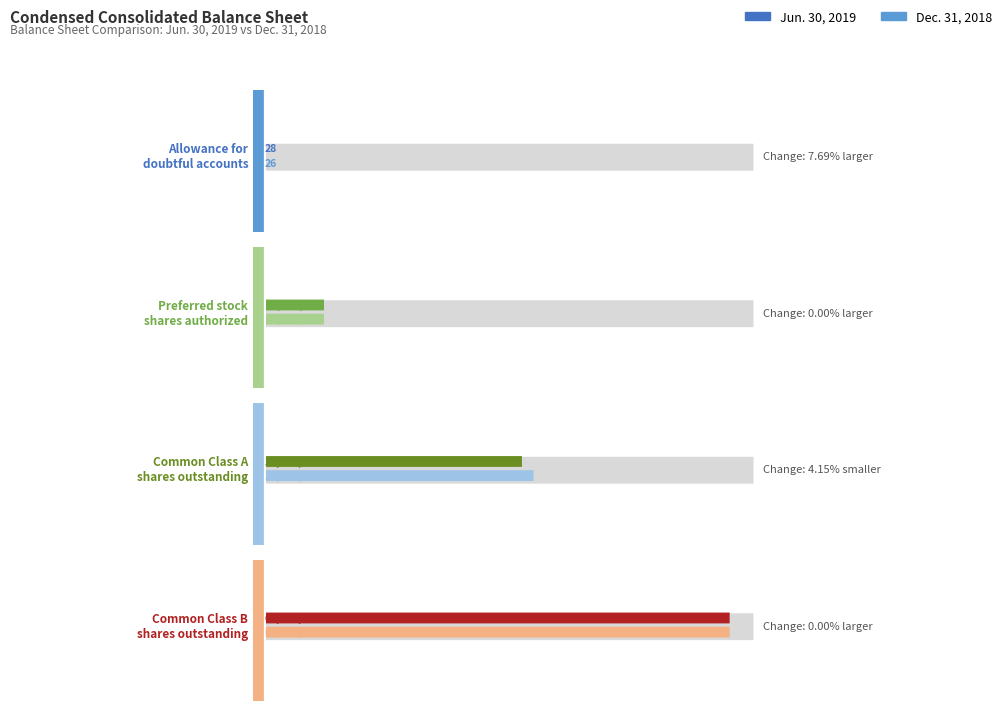

What is the total value across all series at Preferred stock
shares authorized?

20000000